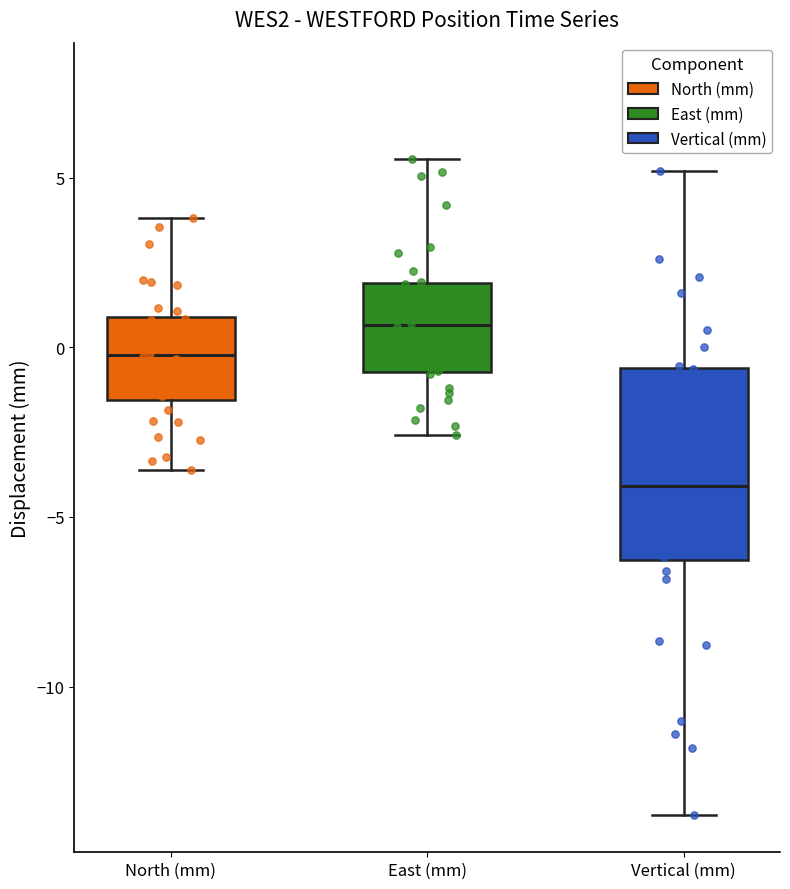

Comparing the boxes themselves (not the whiskers), which one is the tallest?

Vertical (mm)